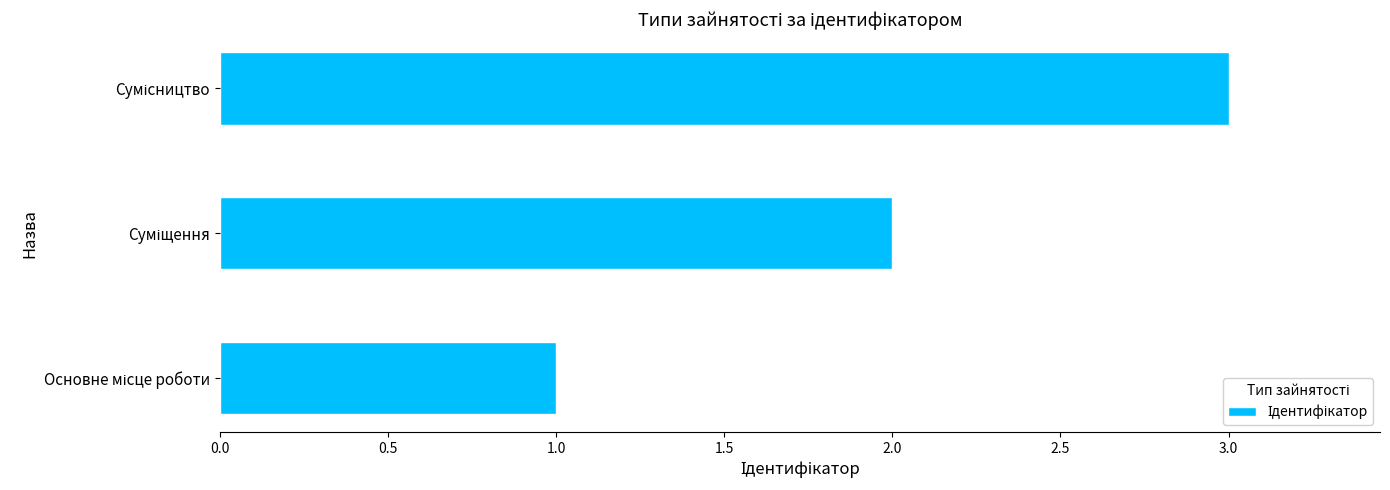

Are the bars grouped side by side (vs. stacked)?

No